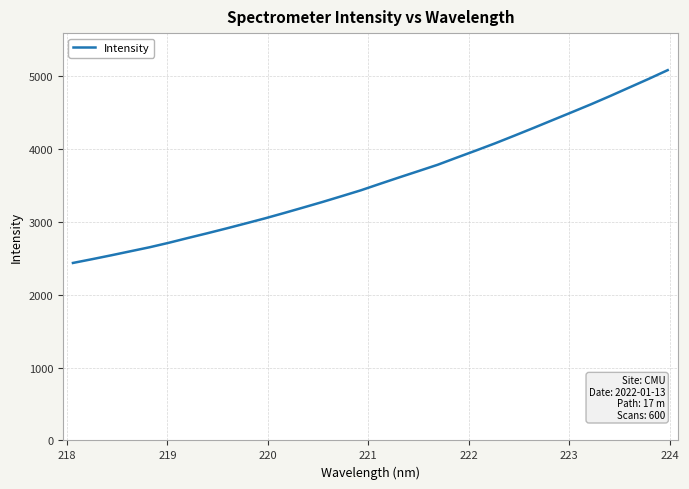

What is the difference between the maximum and minimum values?

2643.0